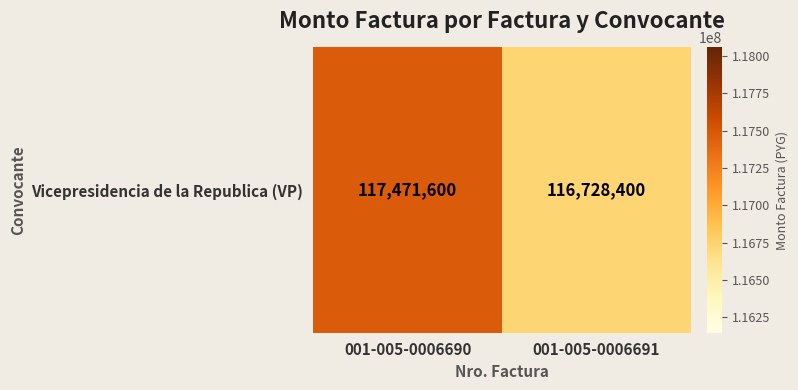

Where is the data nearest to the value 117100000?

001-005-0006690